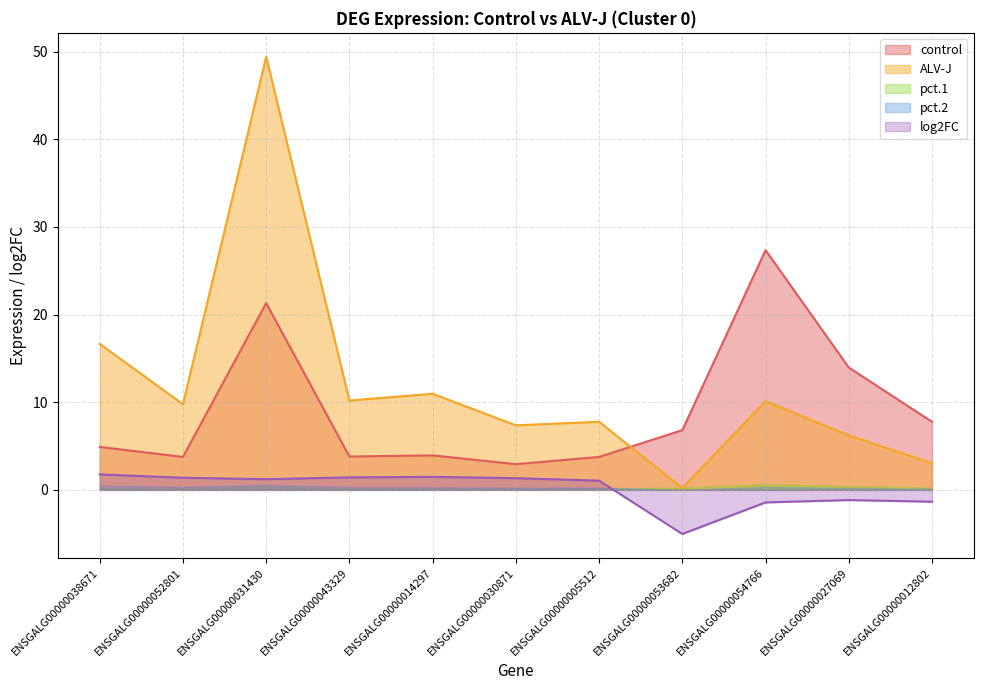

What is the difference between the highest and lowest values at ENSGALG00000038671?

16.5